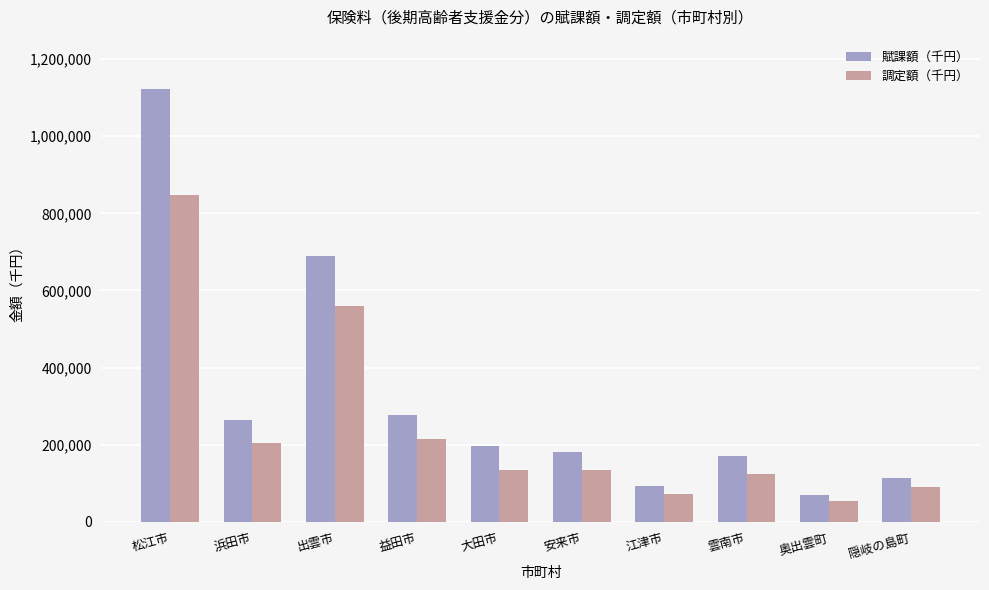

What is the sum of all 賦課額（千円） values?

3178929